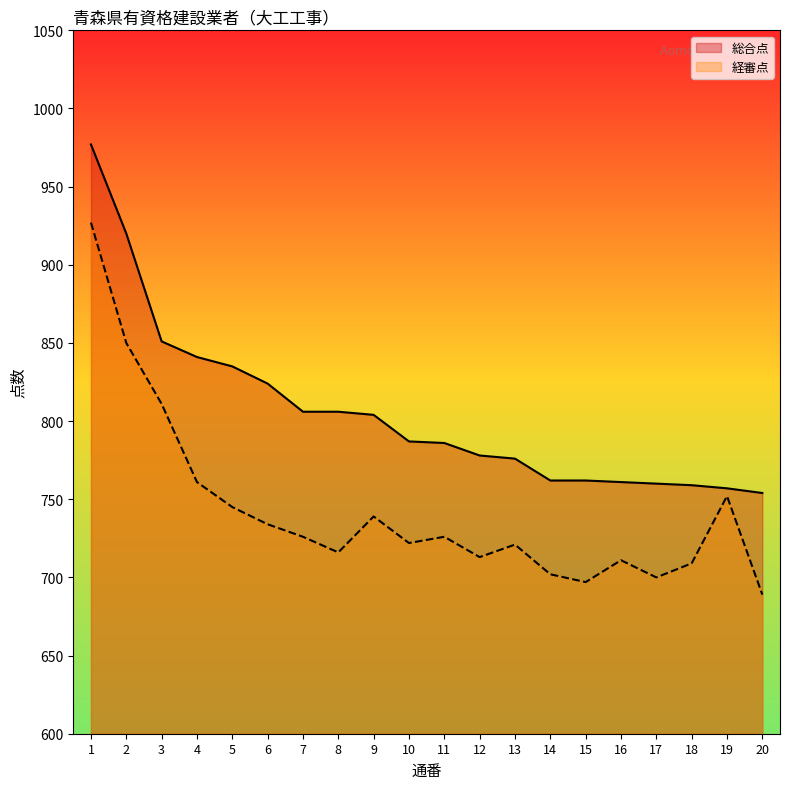

Which series has the widest spread of values?

経審点